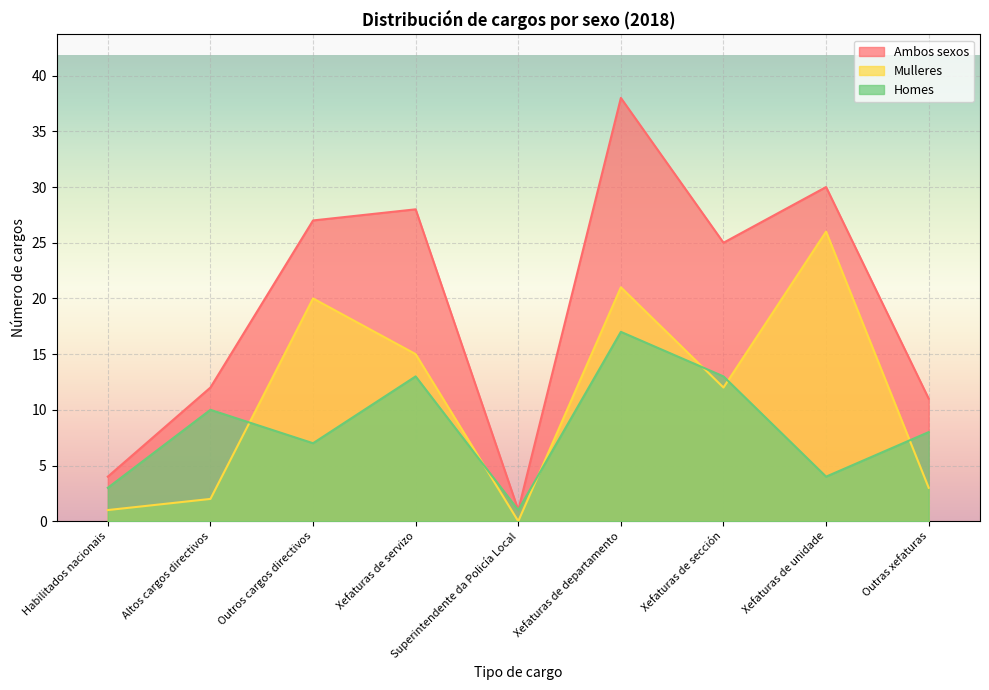

What position from the right is Outros cargos directivos?

7